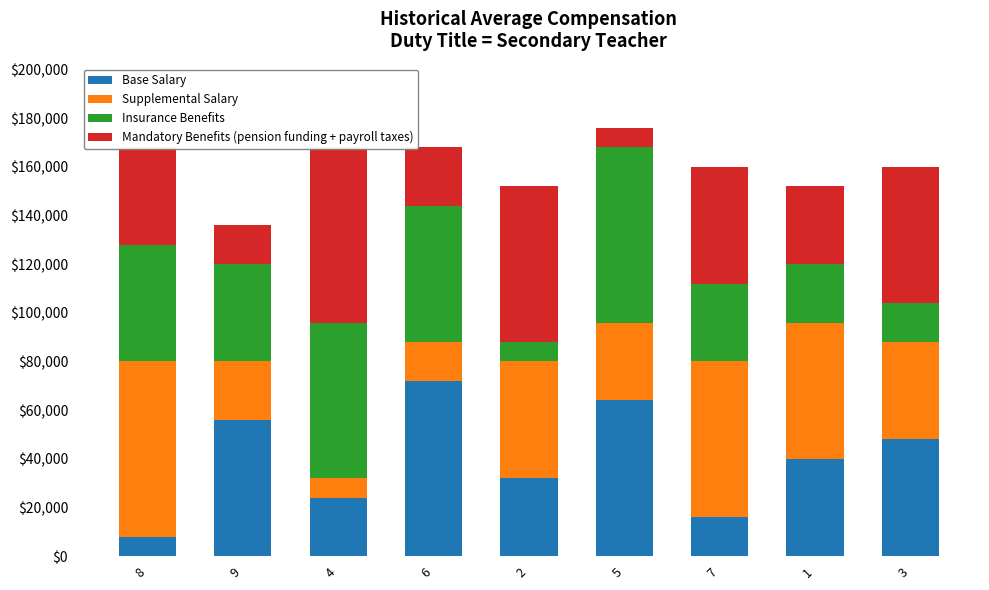

What is the total value across all series at 3?

160000